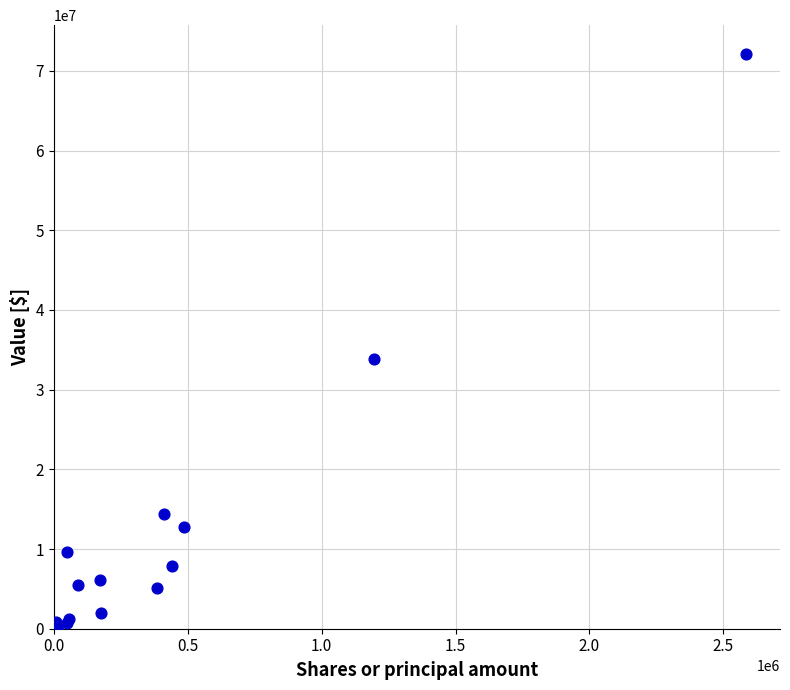

What Y value in the scatter plot is closest to 36115000?

33889000